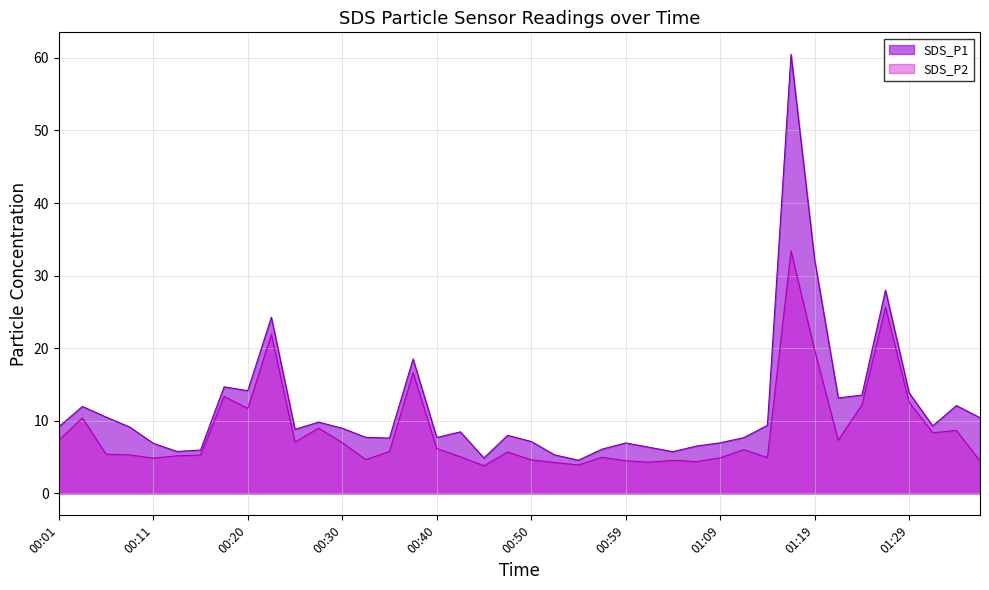

Which series has the largest total across all categories?

SDS_P1